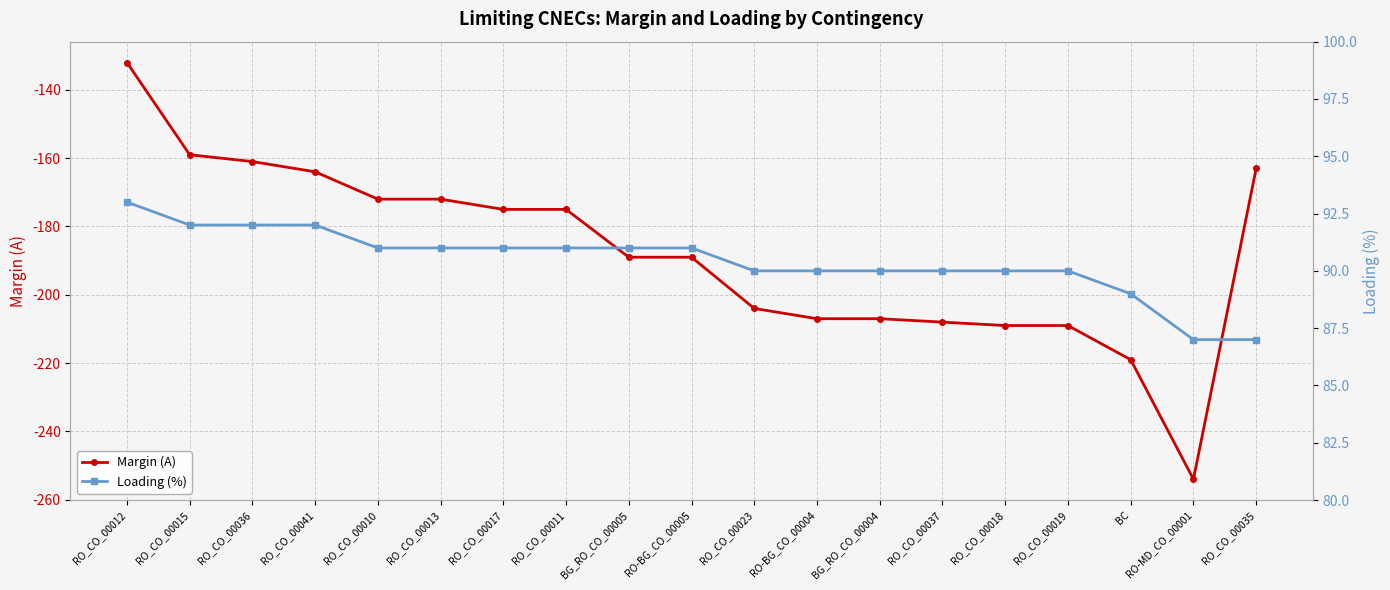

What is the sum of the Margin (A) values at RO_CO_00017 and BC?

-394